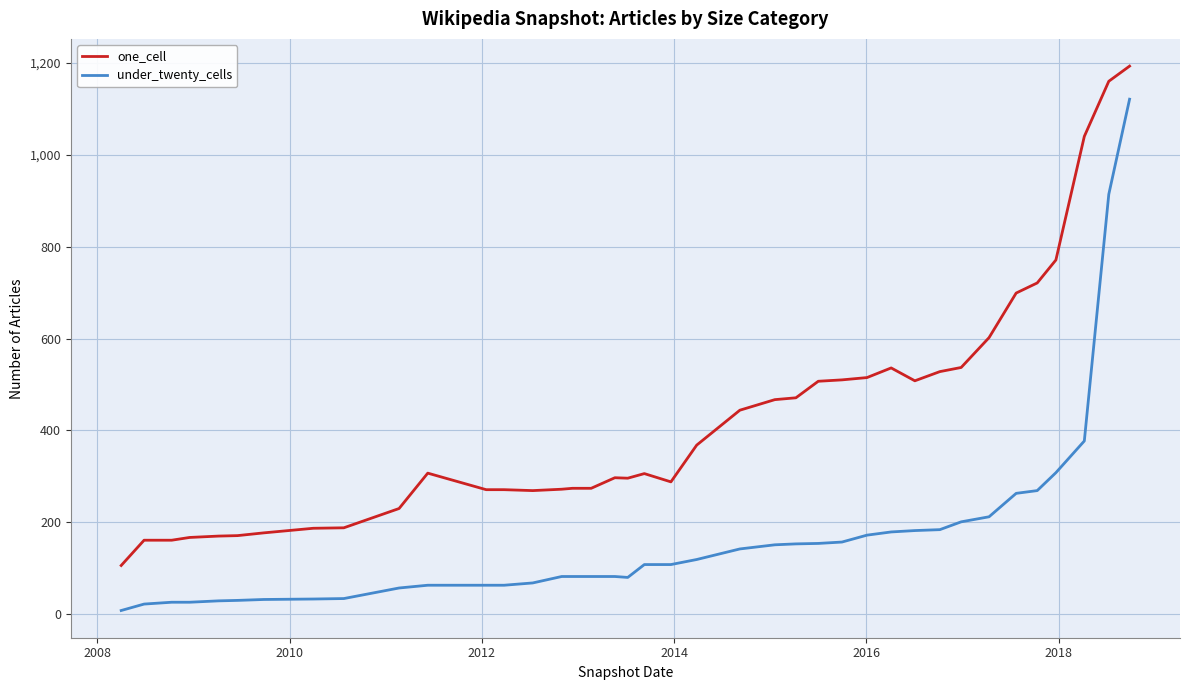

List the series in order of their overall mean, lowest first.

under_twenty_cells, one_cell